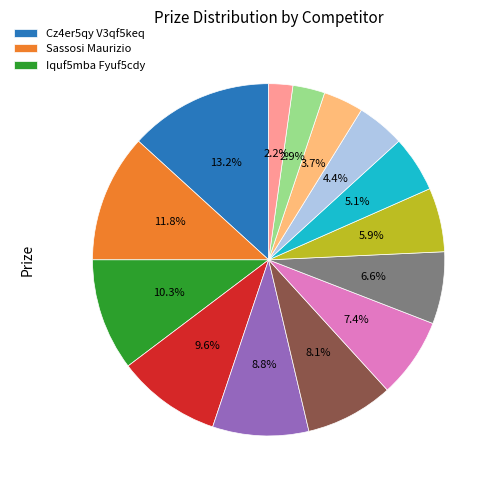

Is there a majority slice in this chart?

No